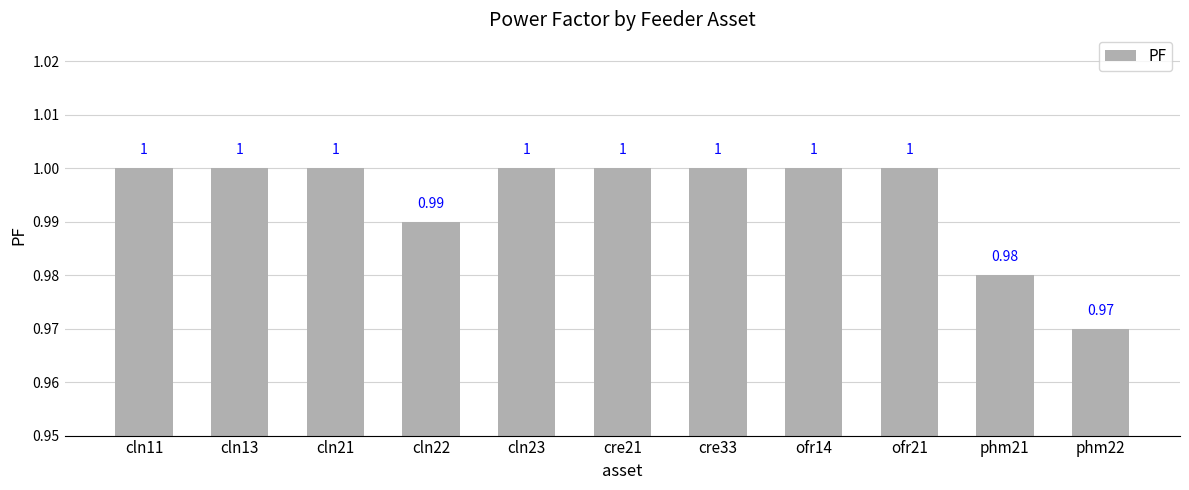

What is the label of the 9th bar from the right?

cln21